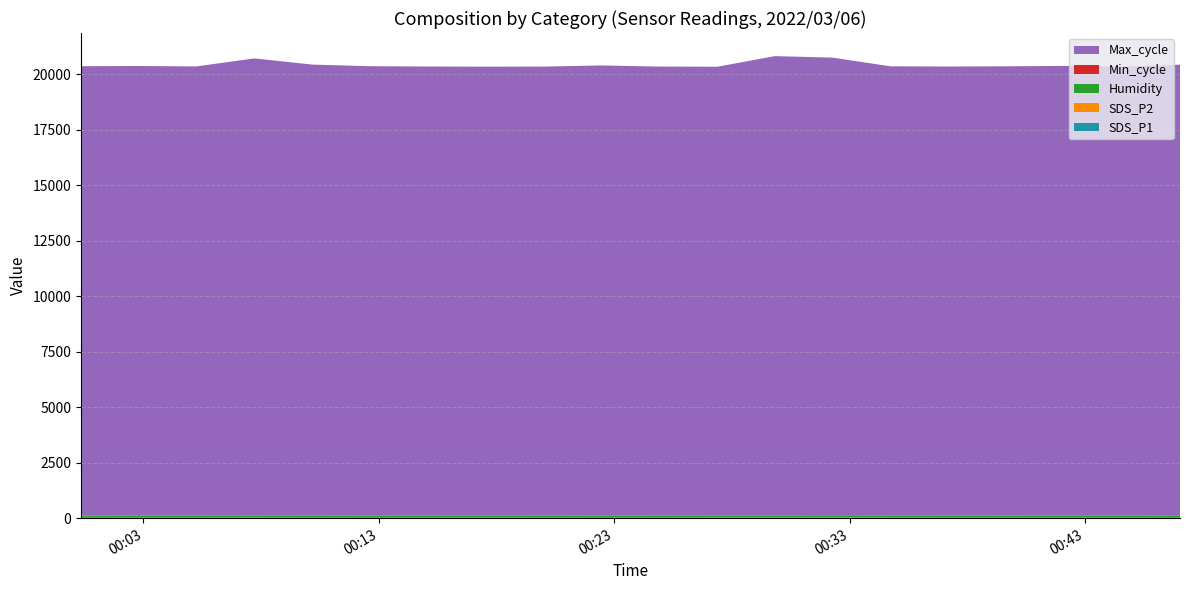

Reading left to right, transcribe all the data shown in this chart.

SDS_P1: 12.2	14.7	15.1	18.6	14.0	12.3	14.6	15.7	14.5	11.6	14.1	16.8	16.6	22.7	15.4	15.2	13.0	16.5	14.9	10.4
SDS_P2: 8.8	9.3	9.5	10.0	9.6	9.3	10.5	11.2	10.5	9.7	10.2	11.0	10.4	11.3	10.7	9.4	9.7	8.3	9.7	8.9
Humidity: 76.7	76.9	77.4	77.9	78.2	78.3	78.3	78.8	78.8	79.1	79.2	79.4	79.8	80.3	80.9	81.4	81.6	81.7	82.1	82.4
Min_cycle: 28.0	28.0	28.0	28.0	28.0	28.0	28.0	28.0	28.0	28.0	28.0	28.0	28.0	28.0	28.0	28.0	28.0	28.0	28.0	28.0
Max_cycle: 20228.0	20234.0	20213.0	20570.0	20295.0	20225.0	20208.0	20198.0	20204.0	20258.0	20205.0	20194.0	20672.0	20598.0	20213.0	20205.0	20216.0	20232.0	20197.0	20291.0